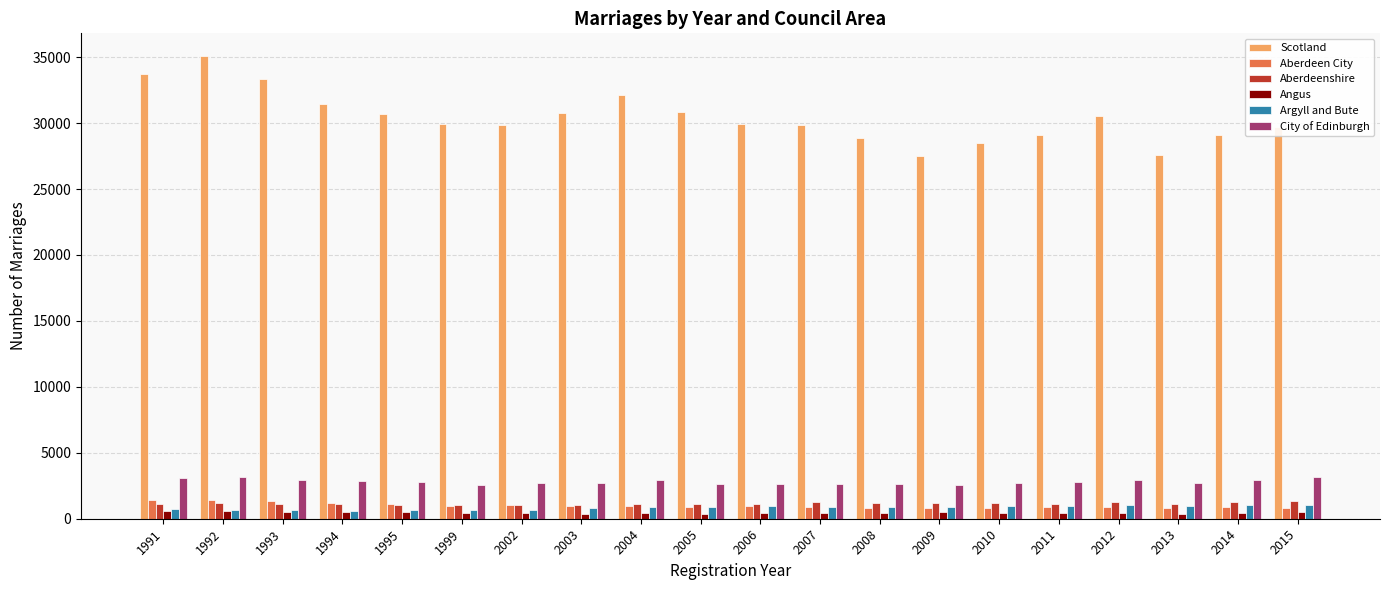

The value of Scotland at 2002 is 29826. True or false?

True